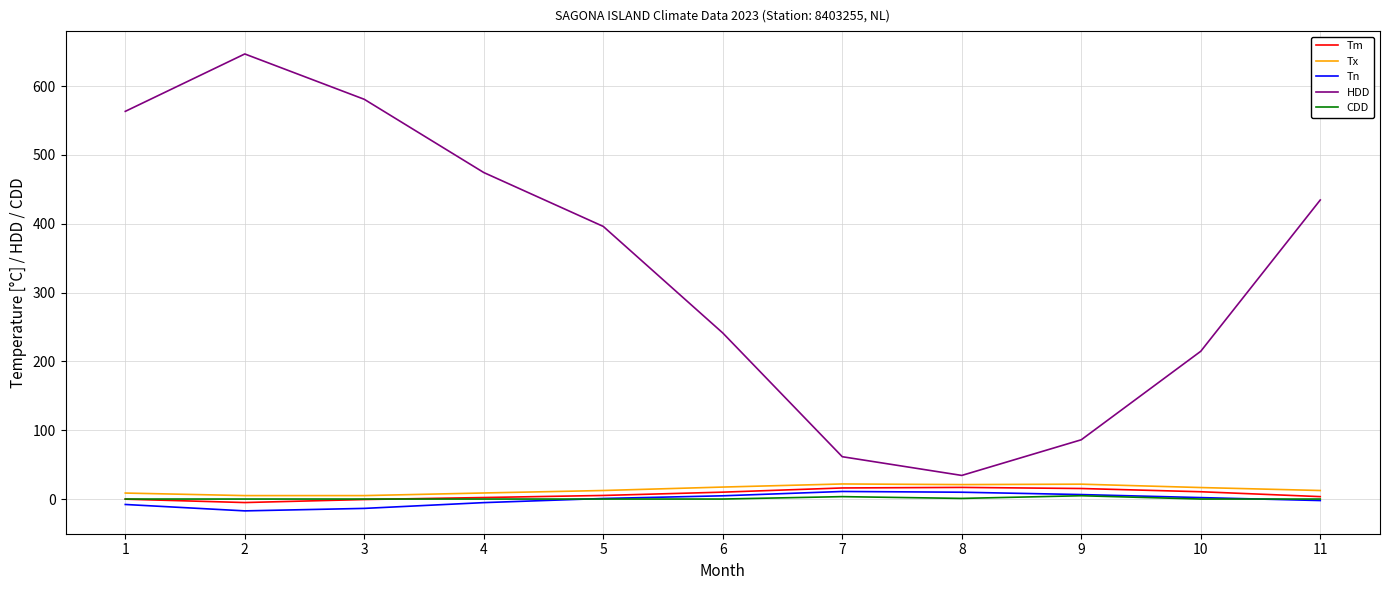

At which category is the sum across all series the highest?

2